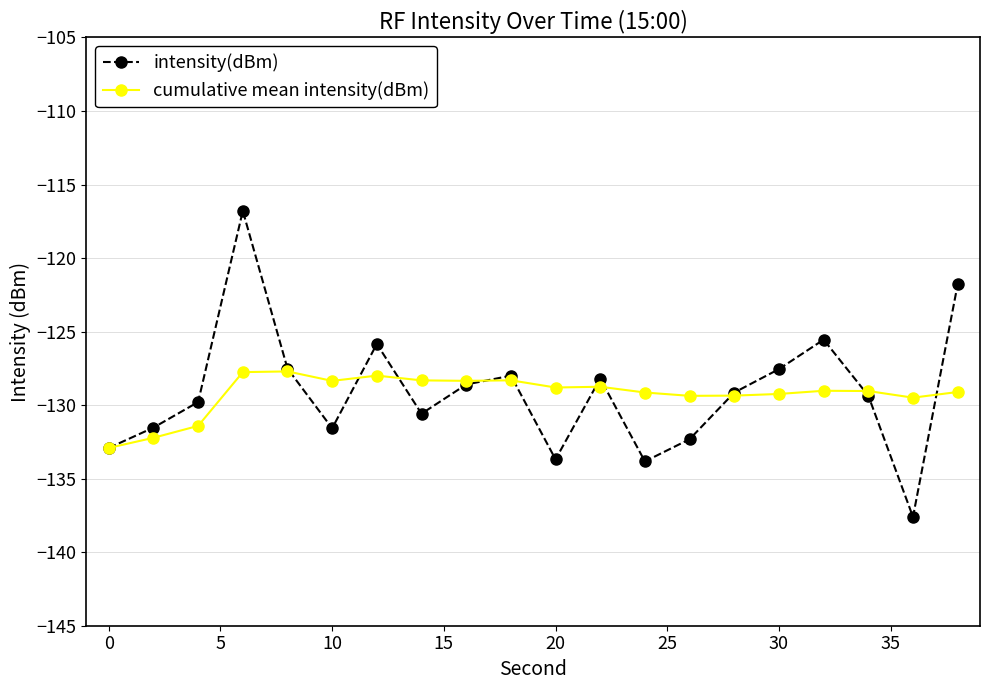

What is the difference between the maximum and second lowest values in the cumulative mean intensity(dBm) series?

4.5